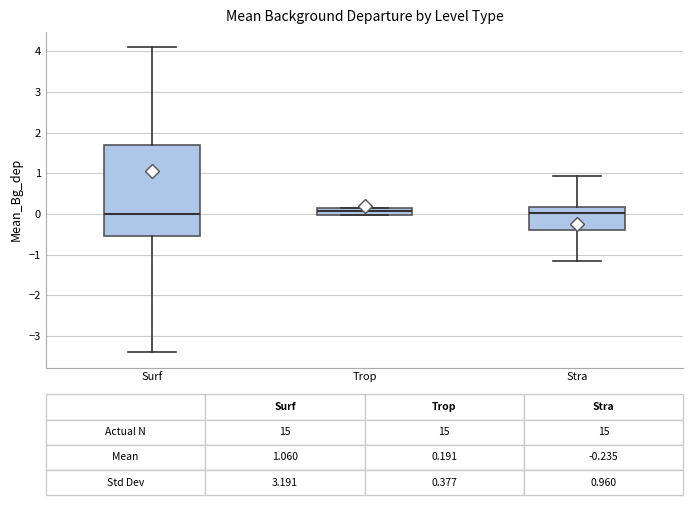

Which box is the tallest, from its lower edge to its upper edge?

Surf